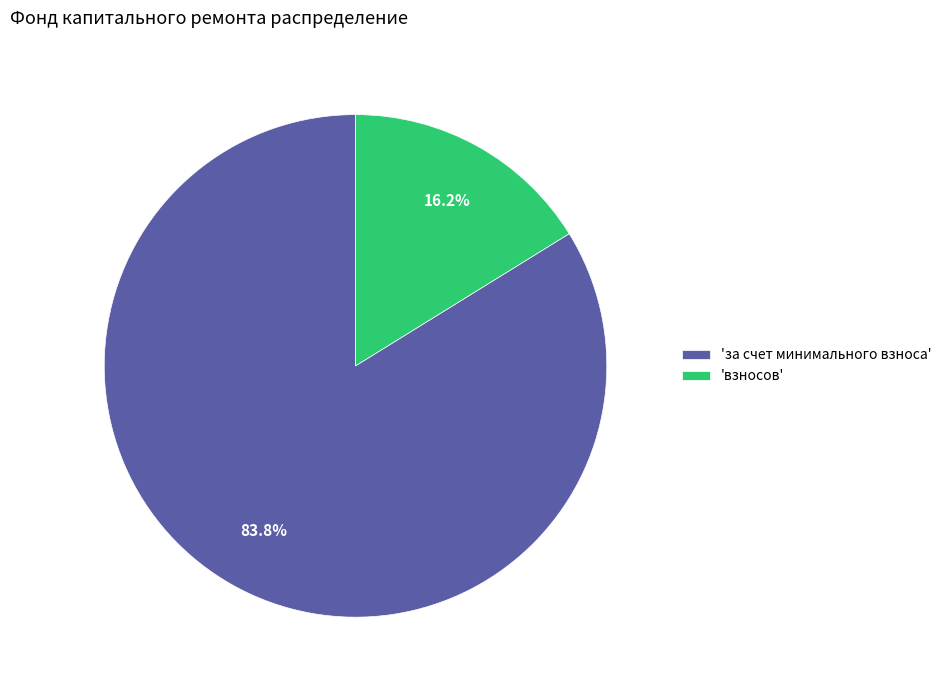

Rank the categories by value from highest to lowest.

'за счет минимального взноса', 'взносов'